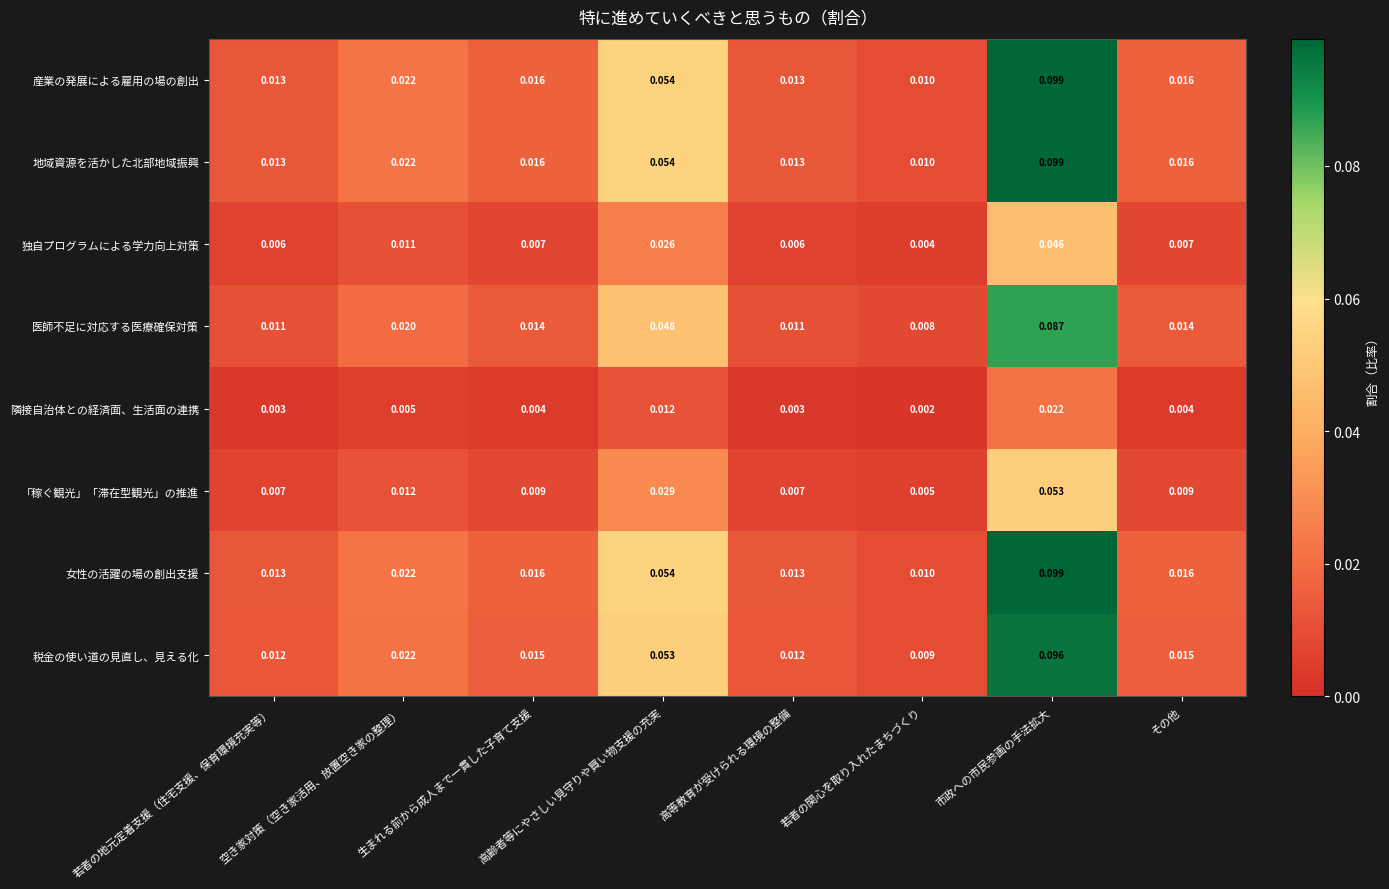

How many categories are shown in the chart?

8